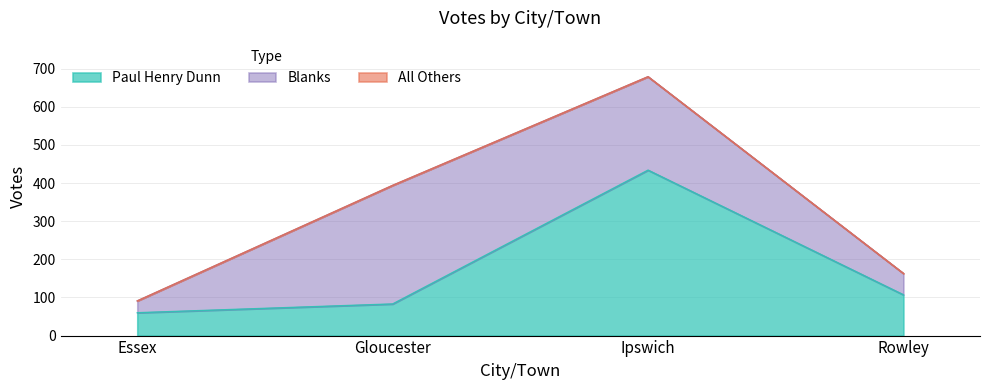

Does the chart have visible grid lines?

Yes